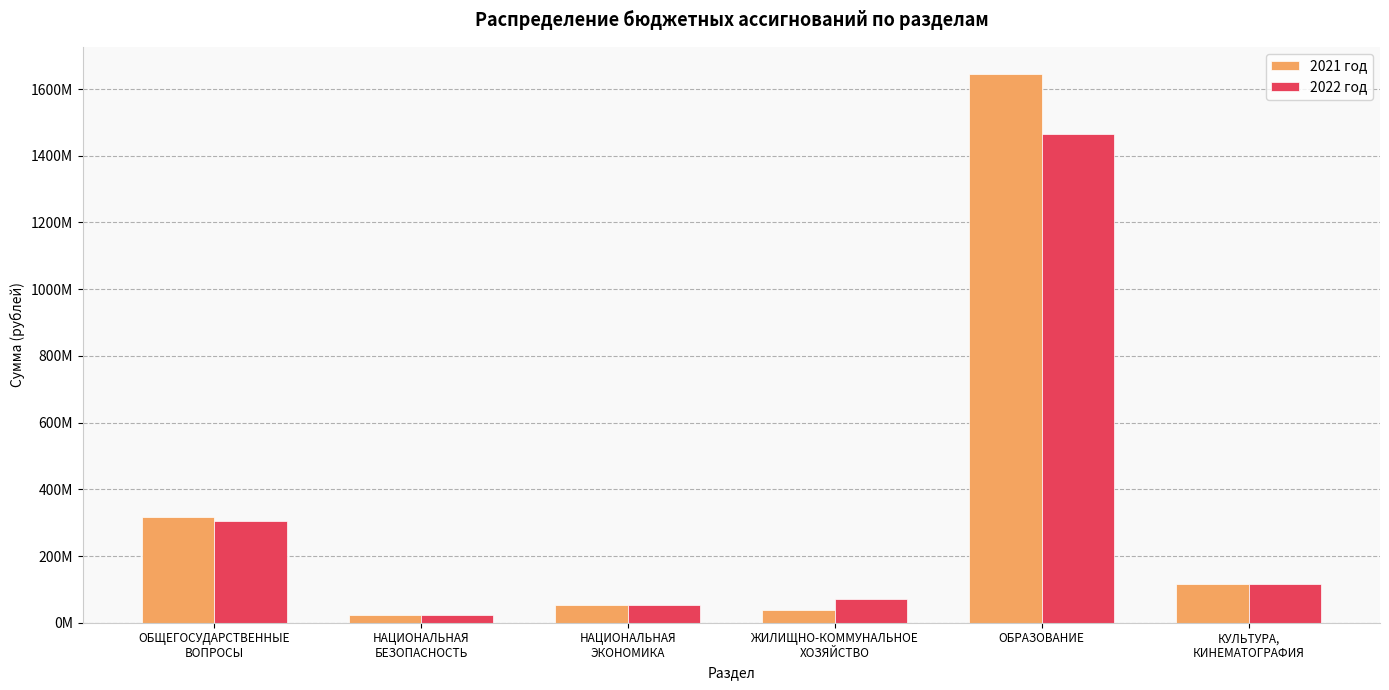

What are all the series names shown in the legend?

2021 год, 2022 год